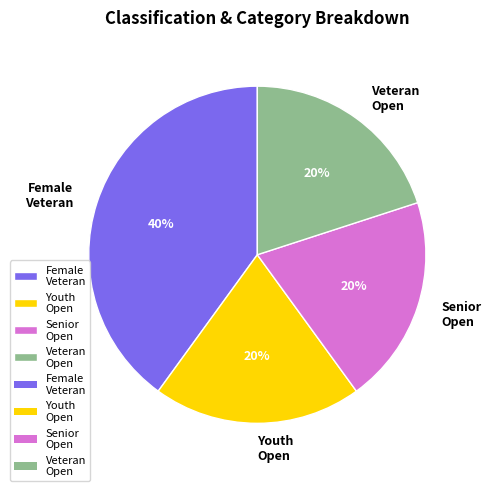

Is the sum of Veteran Open and Youth Open greater than half?

No